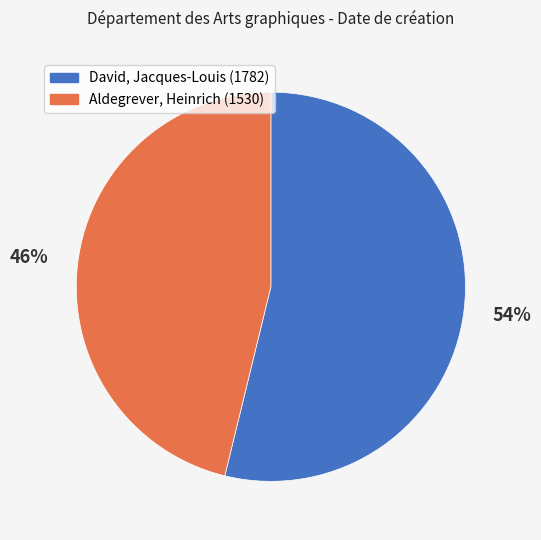

The Aldegrever, Heinrich (1530) slice represents 57% of the pie. True or false?

False